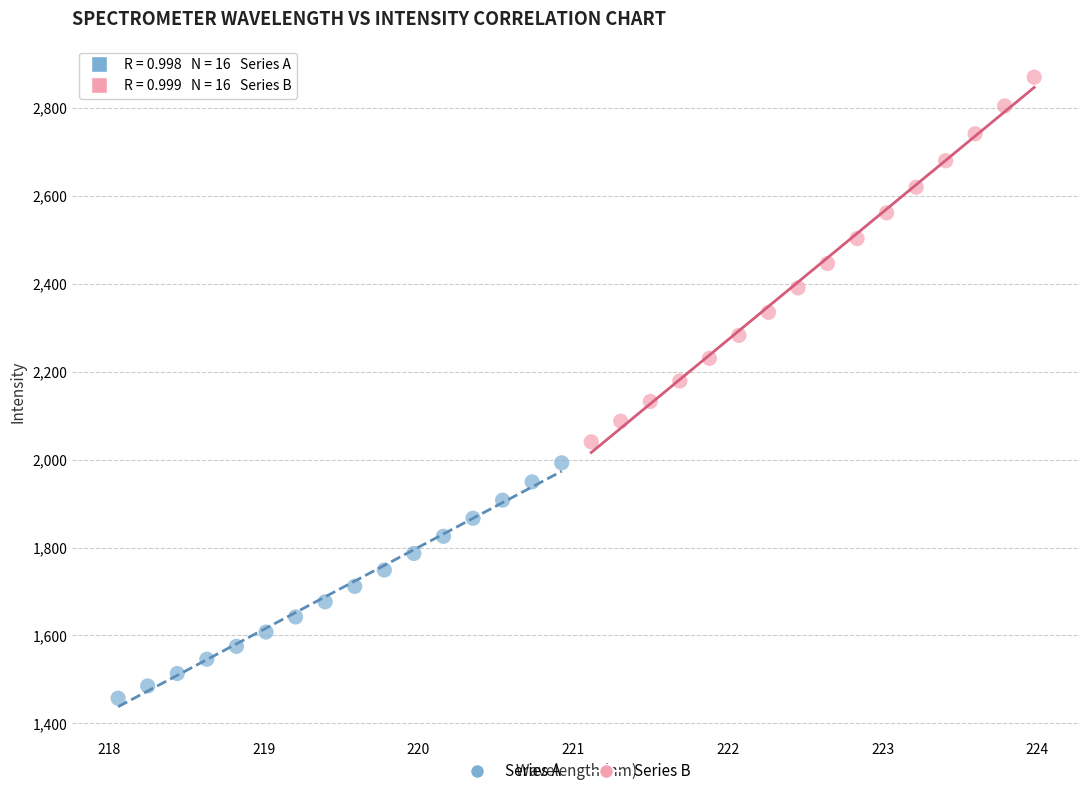

Which series reaches the maximum Y coordinate?

Series B